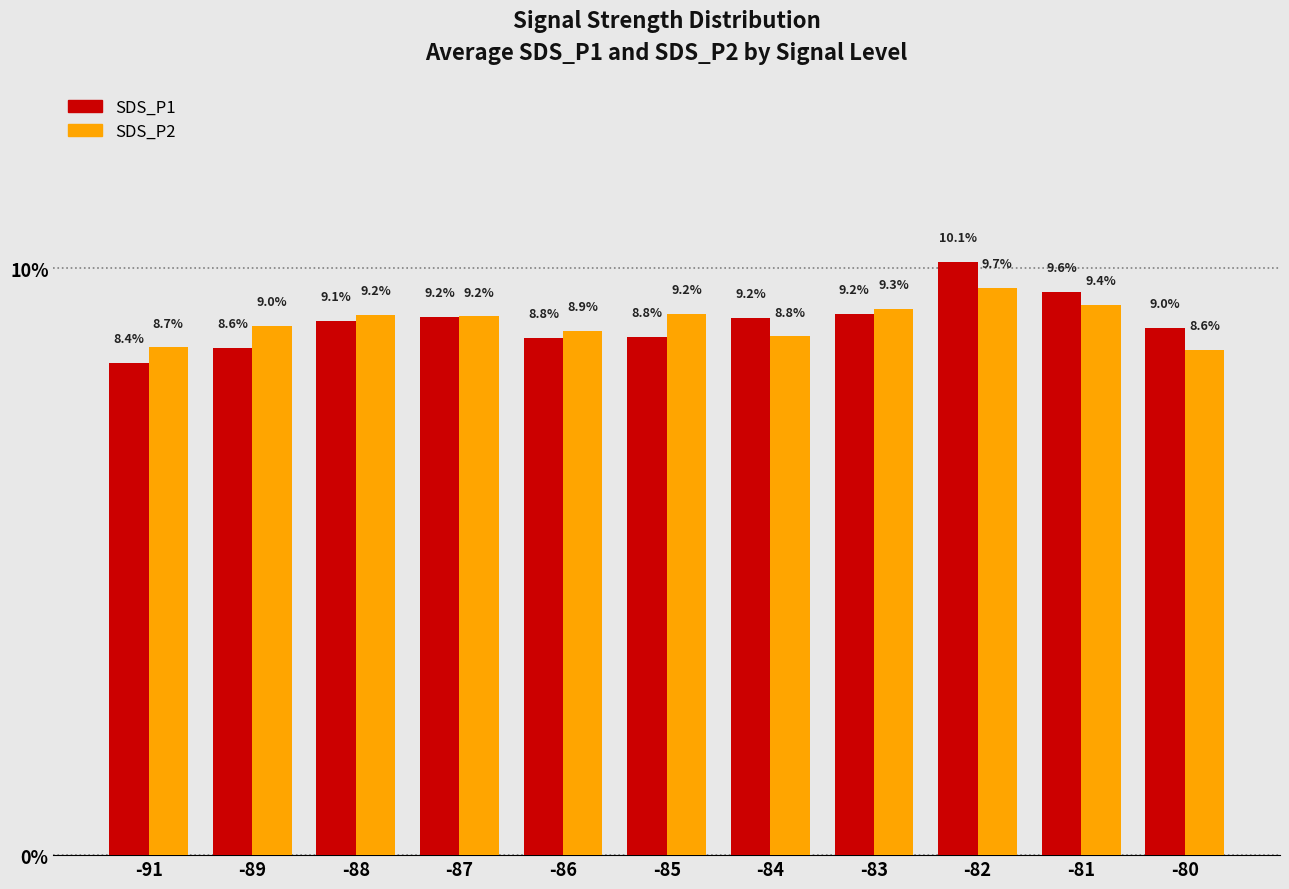

What is the minimum value for SDS_P1?

8.4